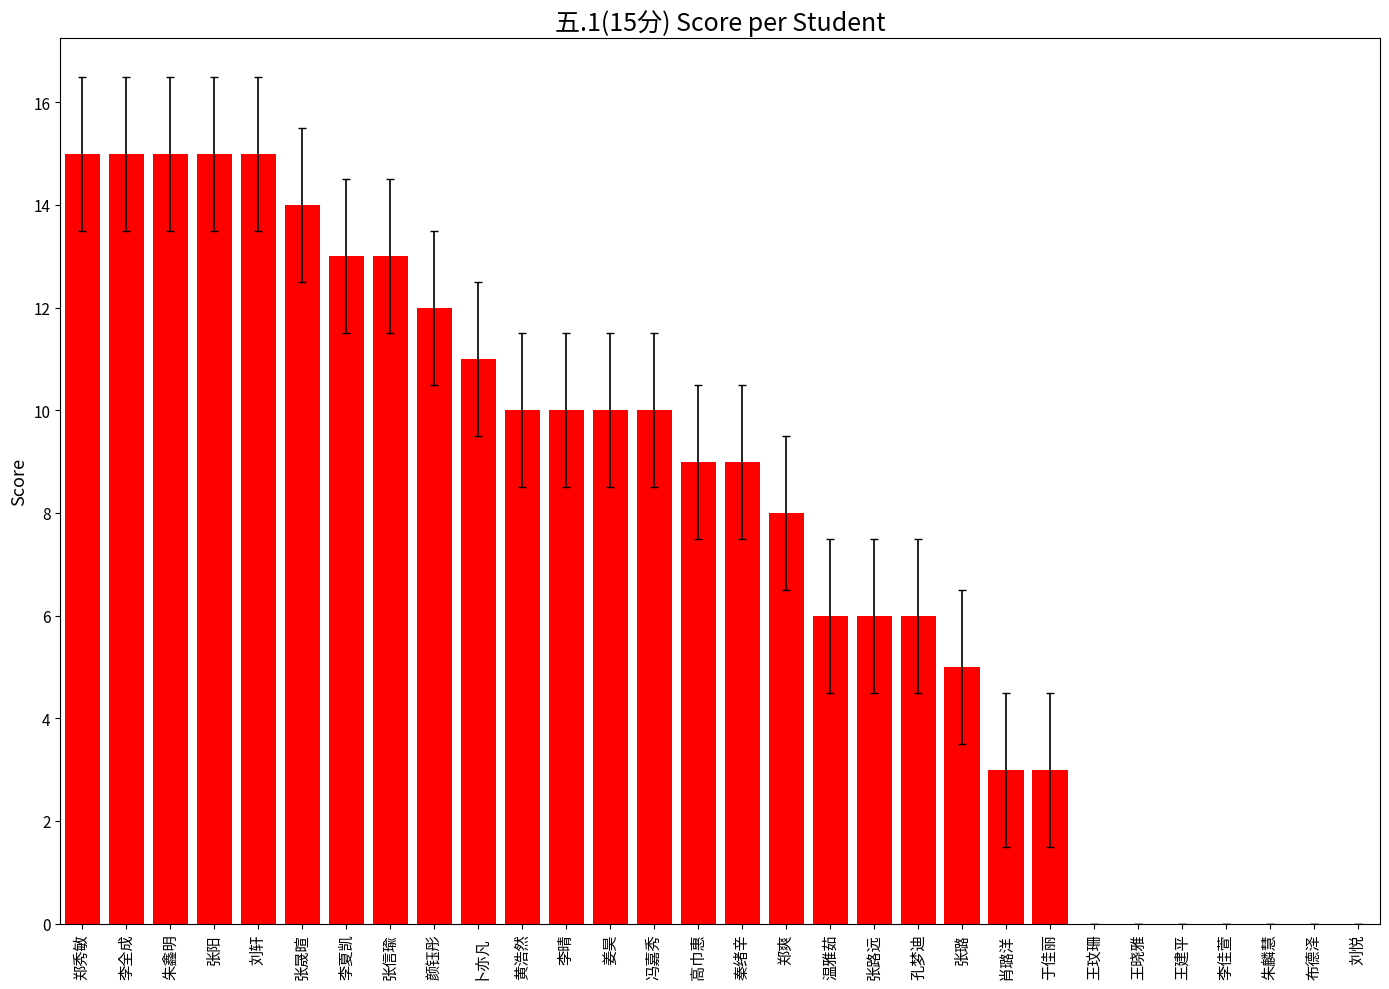

What is the sum of all values?

233